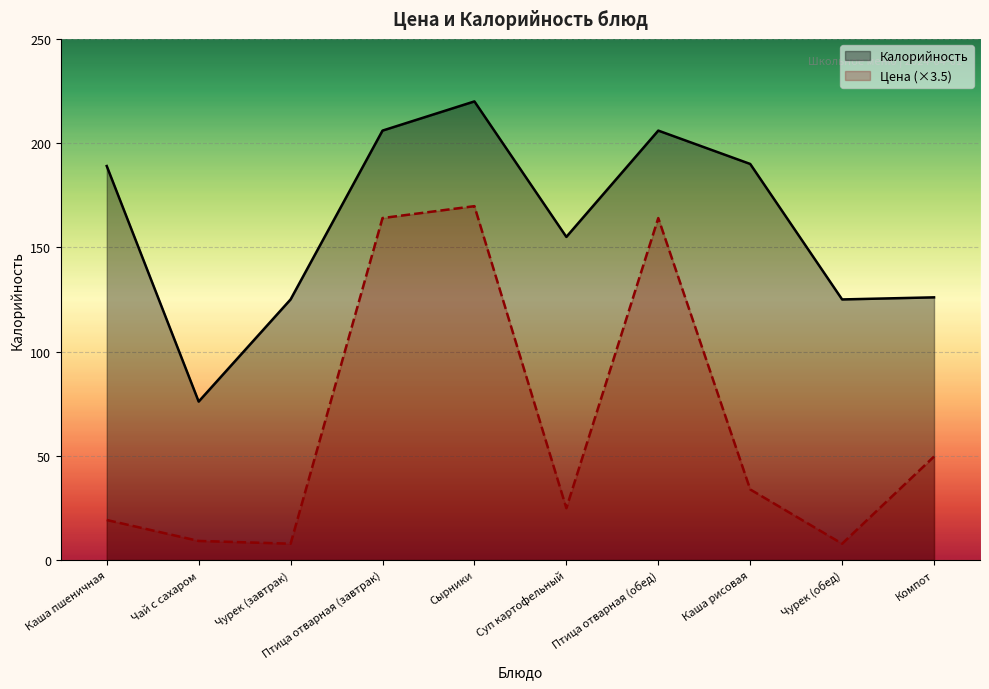

What is the value of the Калорийность point at the 4th from the left?

206.0